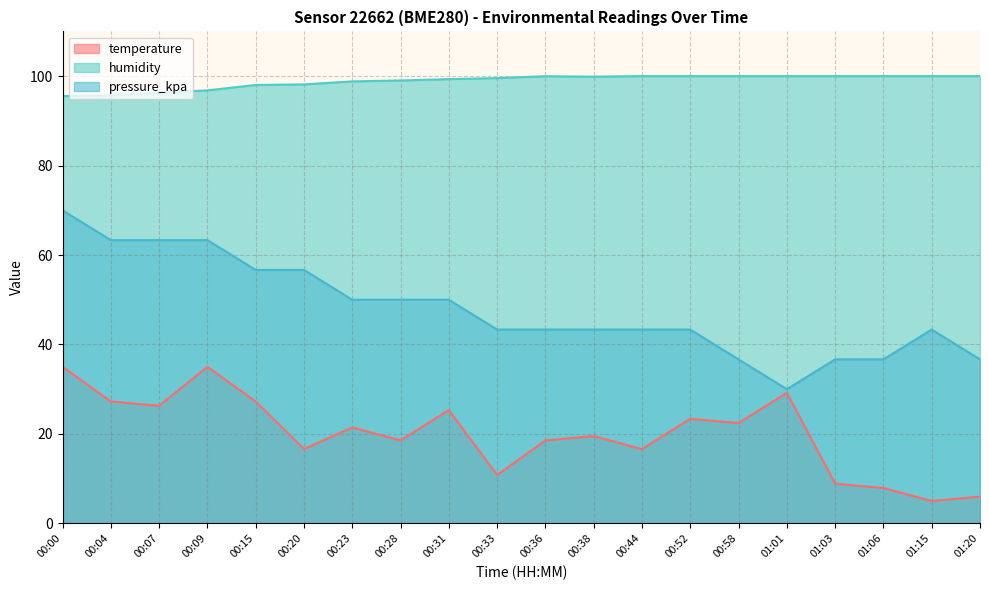

Which has a higher value, 00:28 or 00:38?

00:38